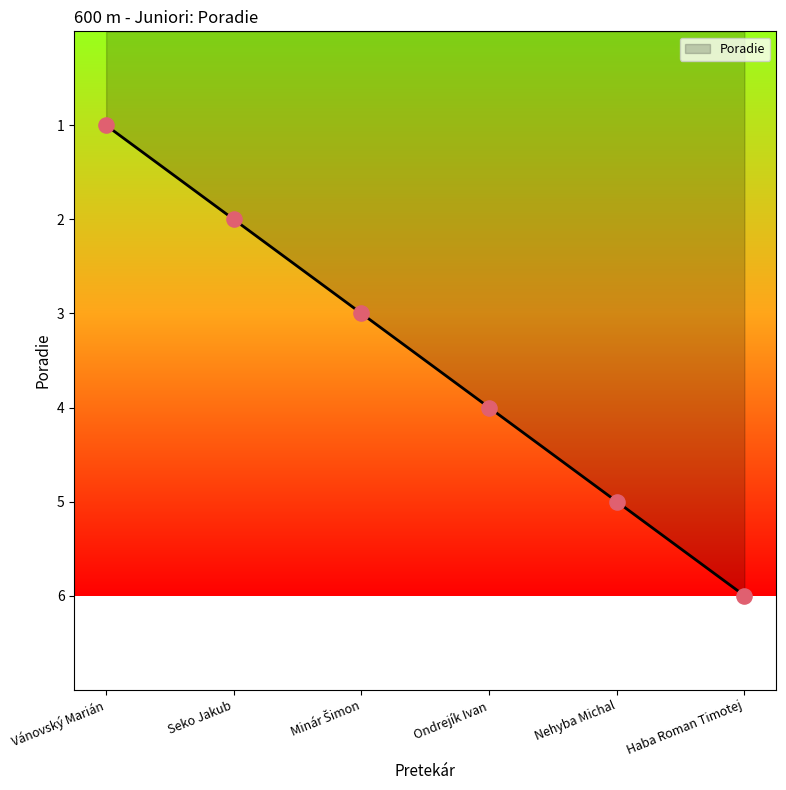

What is the change in value from Seko Jakub to Haba Roman Timotej?

+4